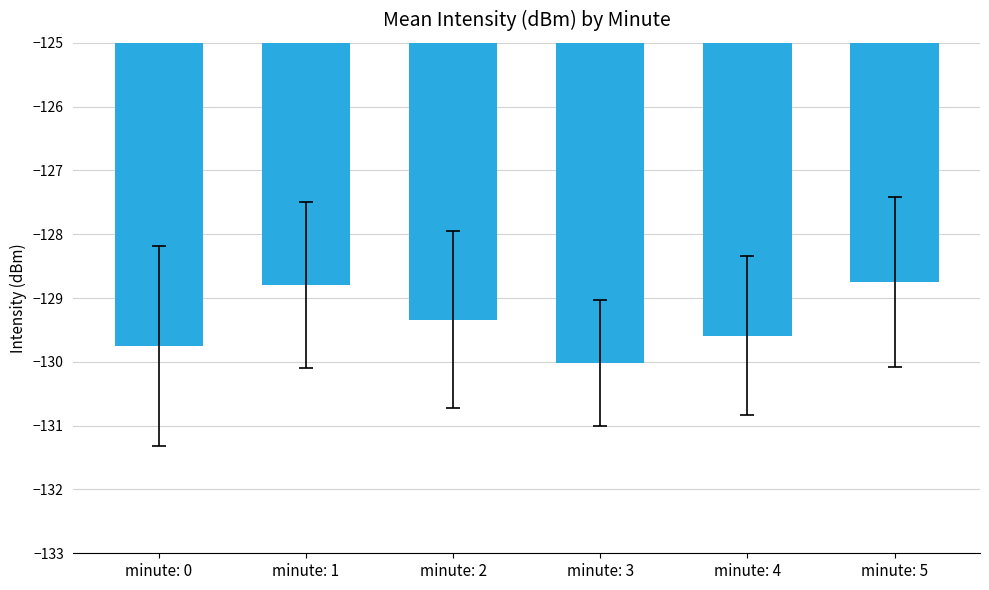

What is the greatest value displayed?

-128.8